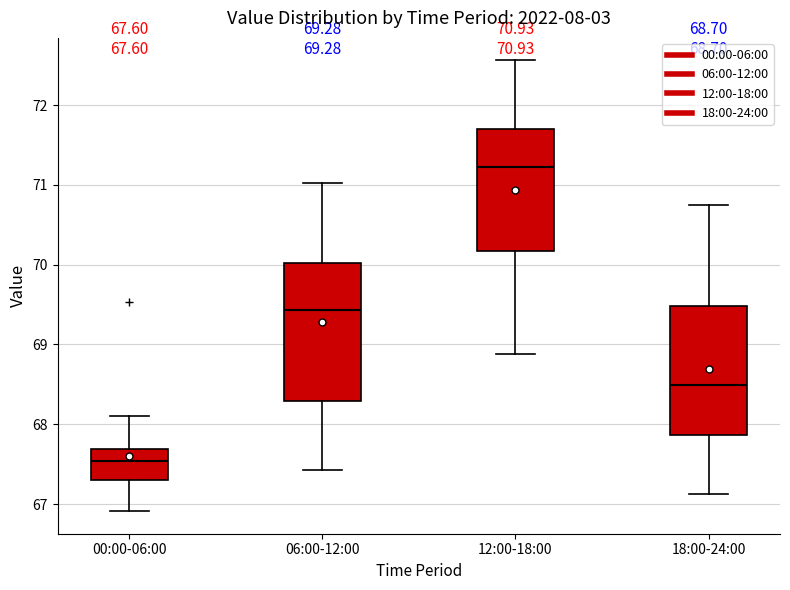

Which box has the highest median line?

12:00-18:00